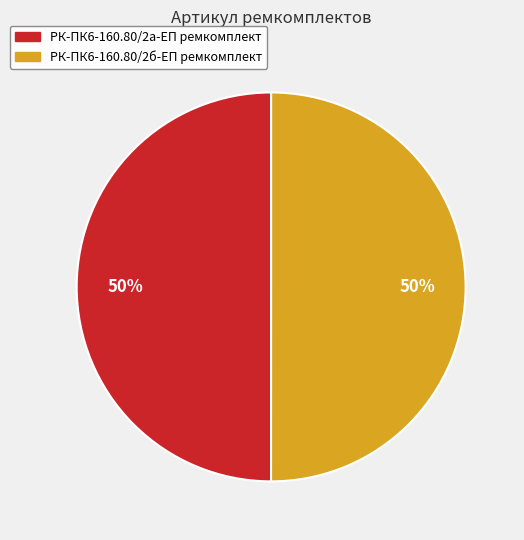

How many slices are in this pie chart?

2